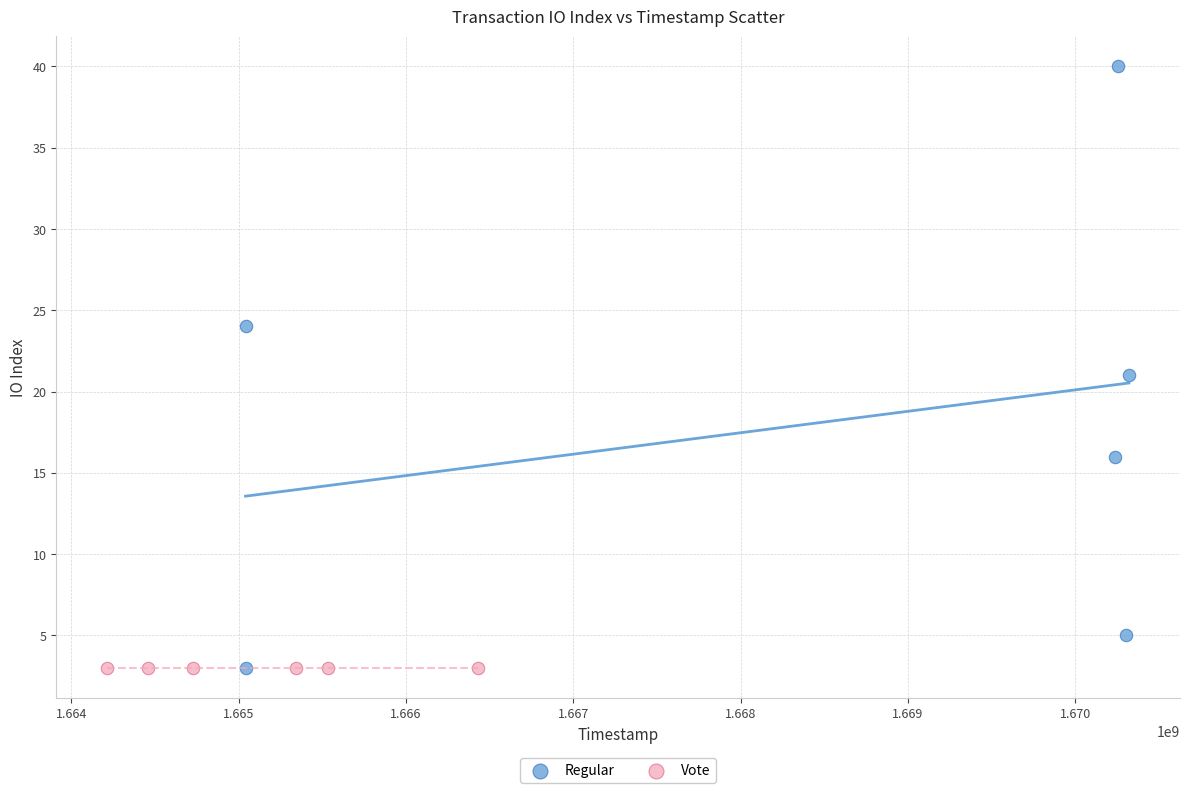

Which series reaches the maximum Y coordinate?

Regular